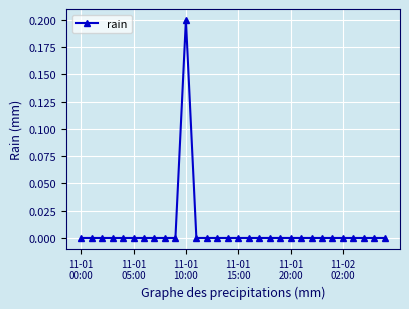

Count the values in the range 0 to 1.

30